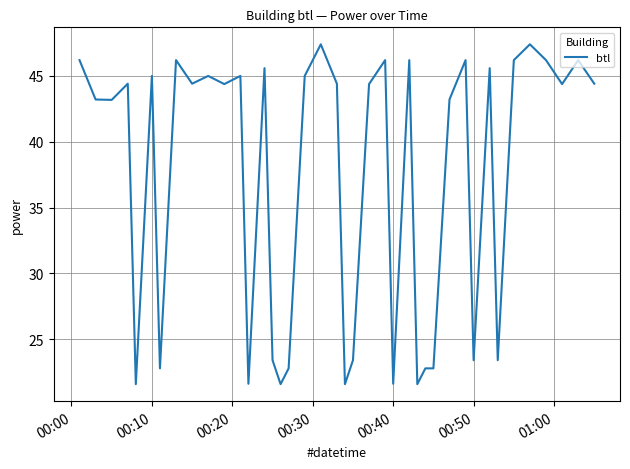

What is the maximum value shown in the chart?

47.4